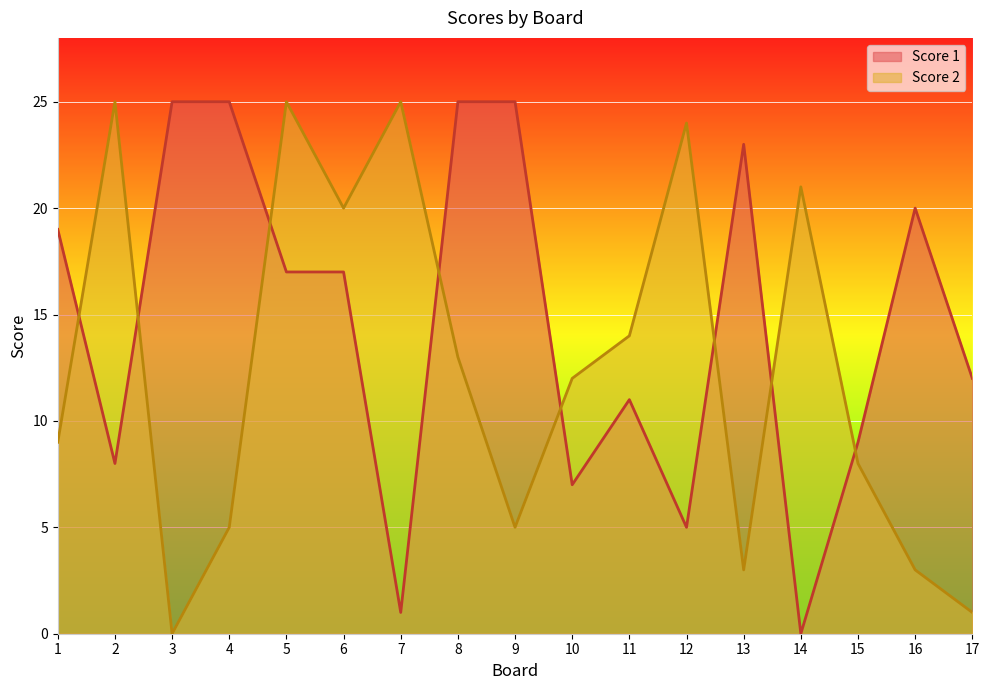

How many positive values does the Score 2 series have?

16